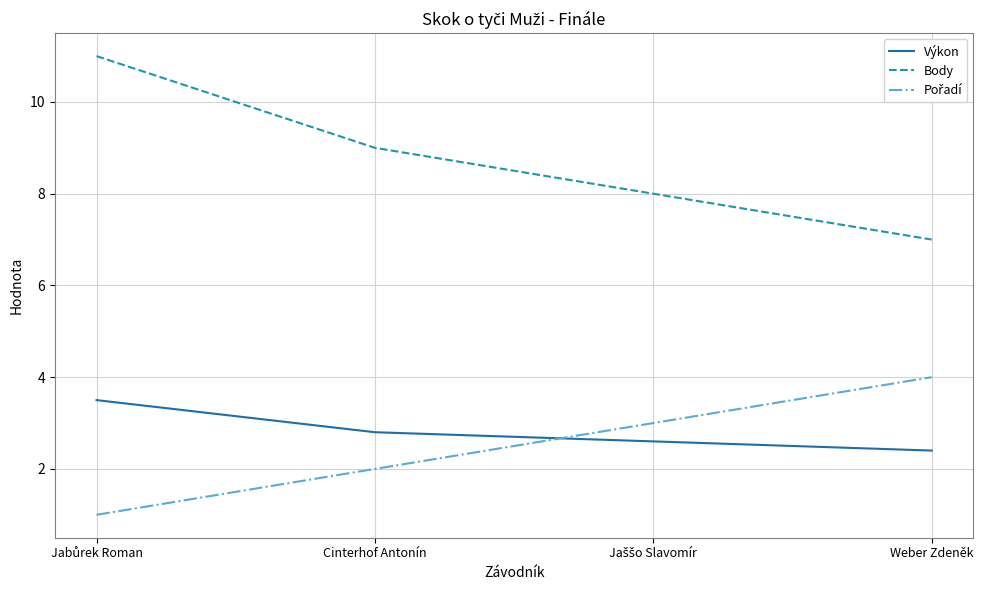

What is the total value across all series at Weber Zdeněk?

13.4